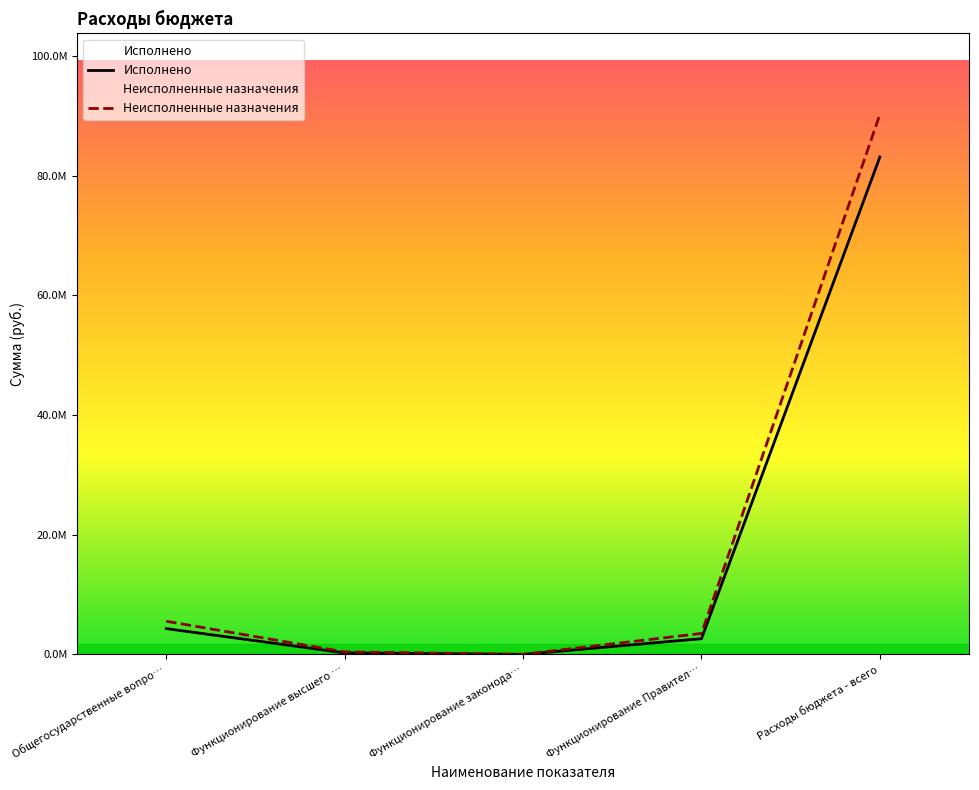

What is the label of the 1st point from the right?

Расходы бюджета - всего